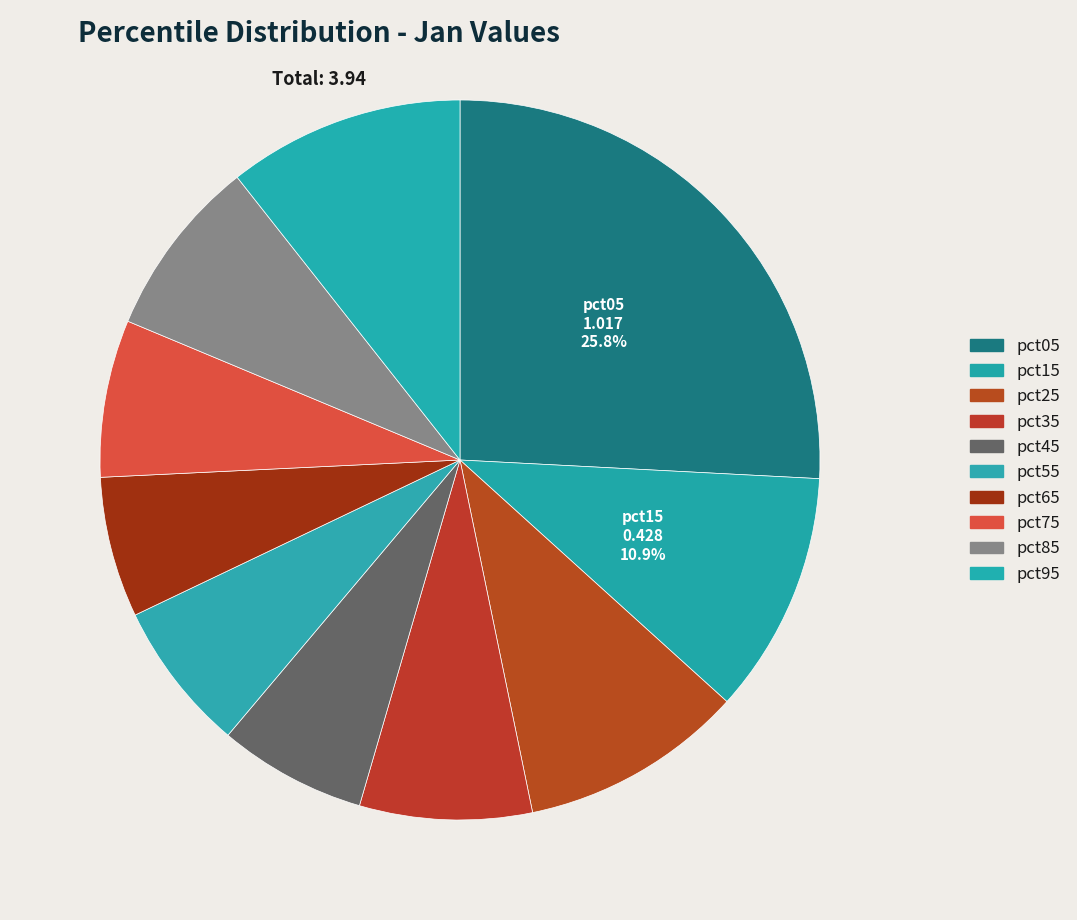

Do pct15 and pct25 together represent more than half of the pie?

No